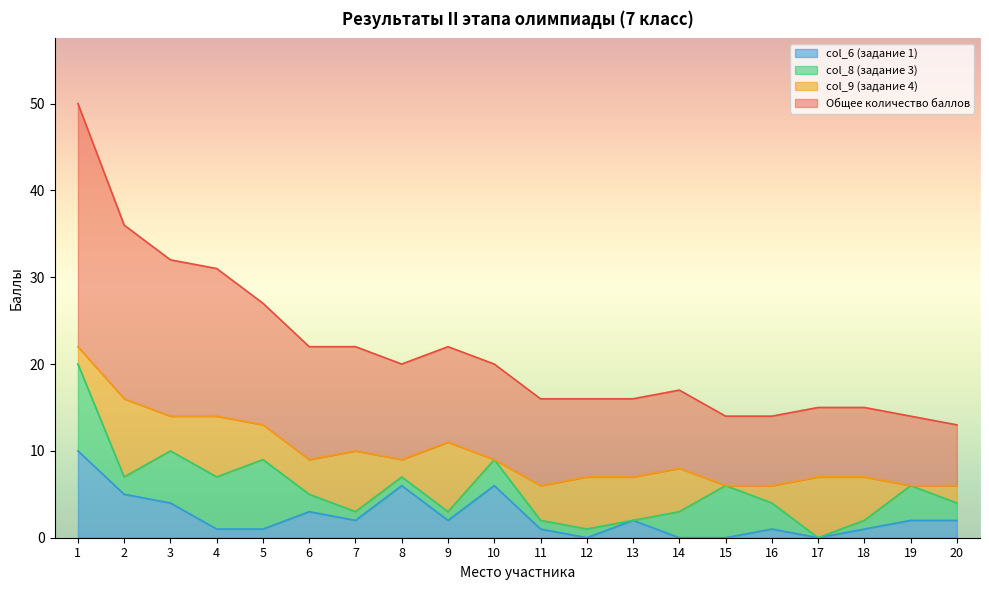

How many values in the Общее количество баллов series are below 11?

10